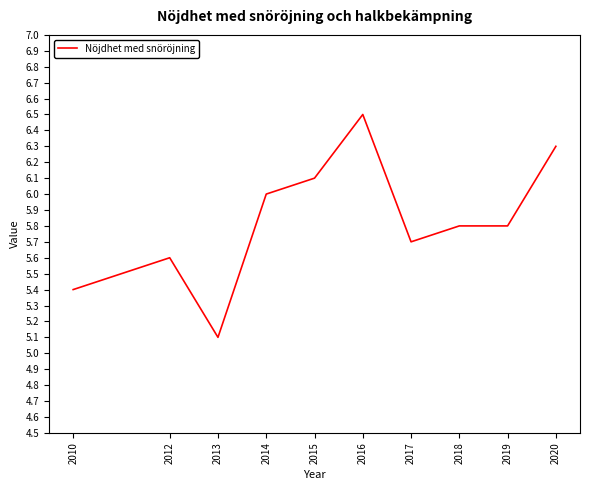

Reading right to left, extract all data points from this chart.

6.3	5.8	5.8	5.7	6.5	6.1	6.0	5.1	5.6	5.4